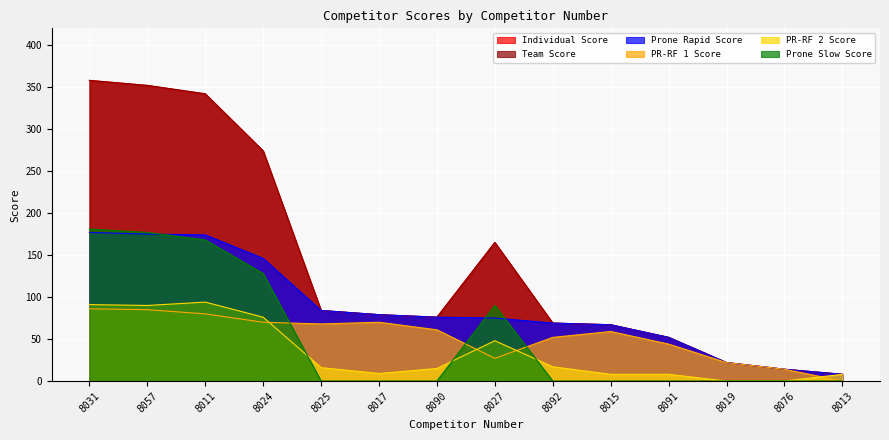

At which category does PR-RF 1 Score reach its first local valley?

8025